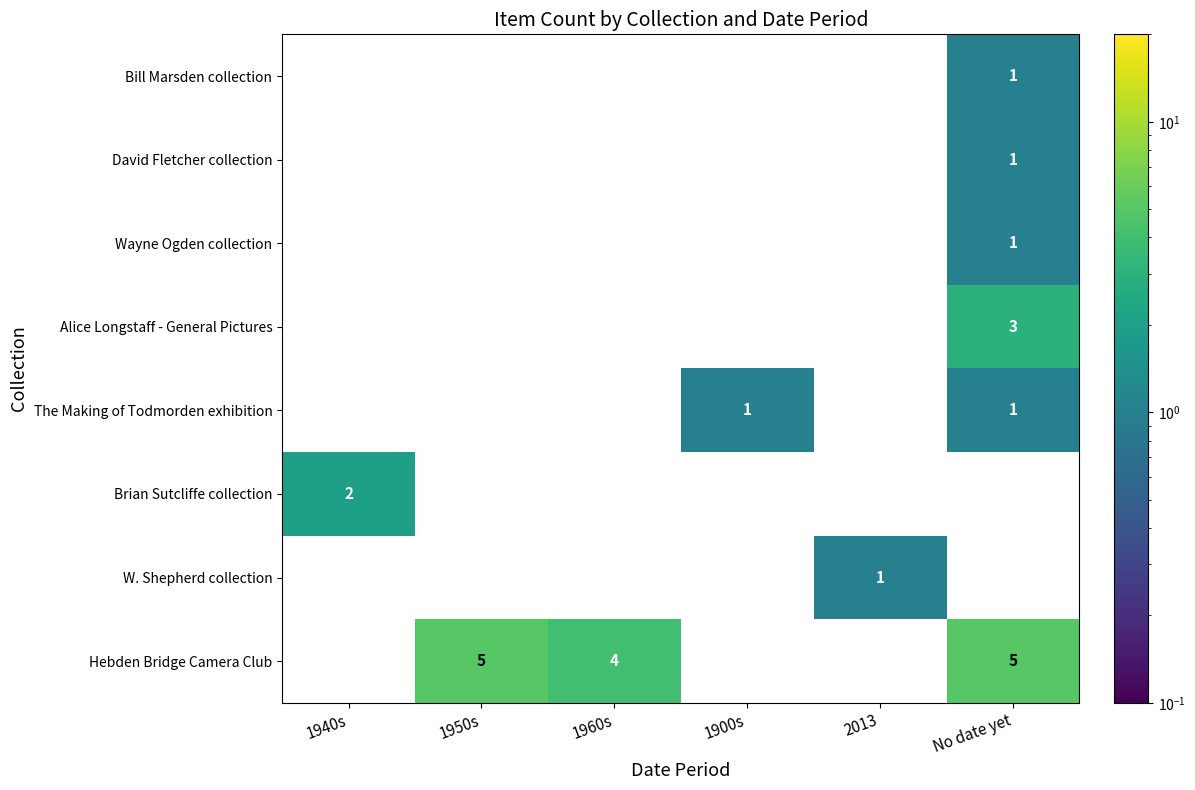

True or false: Alice Longstaff - General Pictures has a value of 5 at No date yet.

False